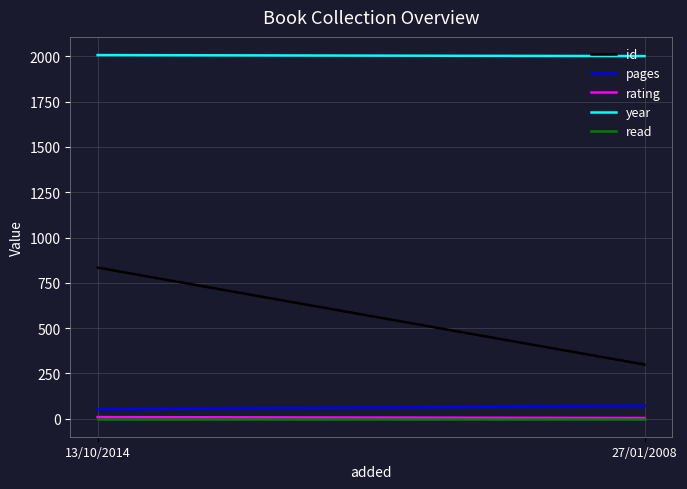

True or false: pages has a value of 52 at 13/10/2014.

True